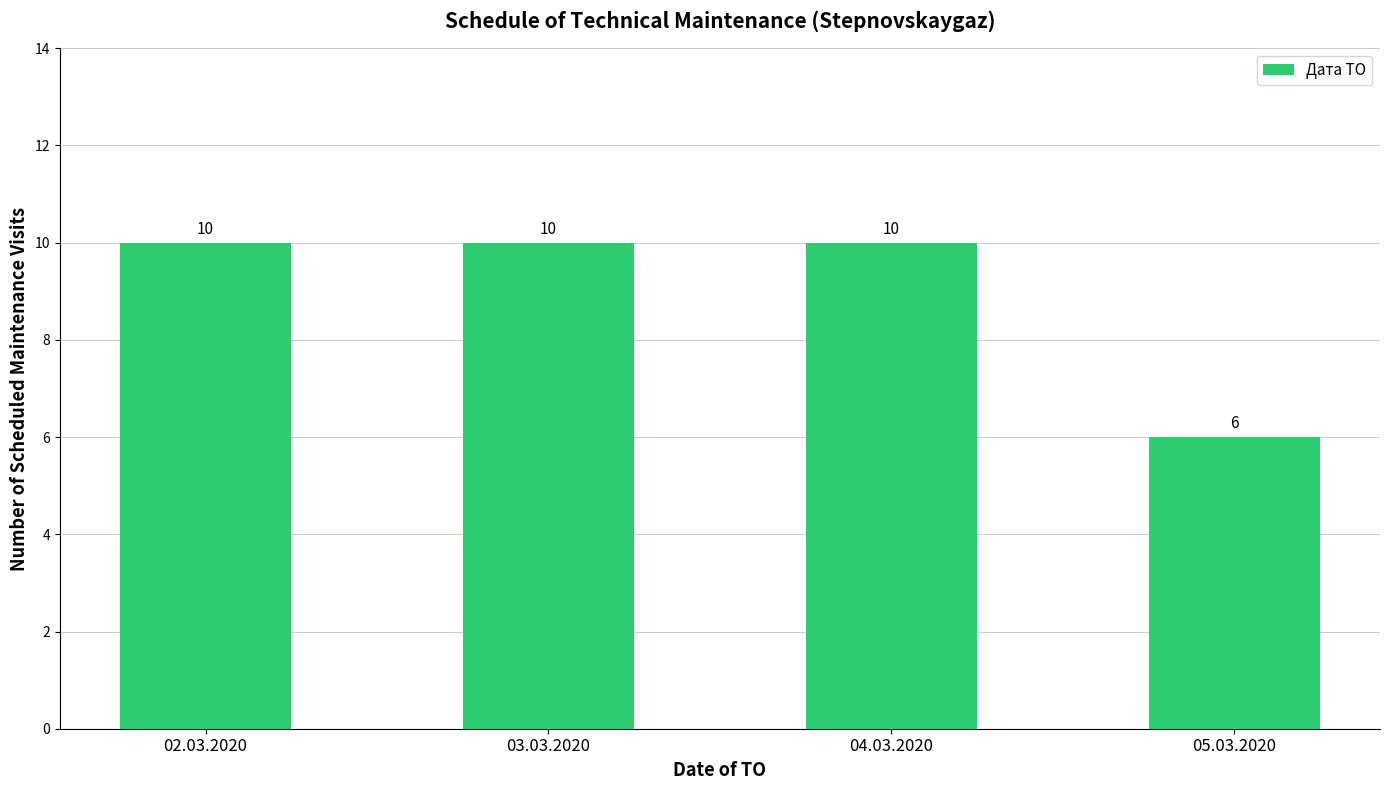

What is the average value?

9